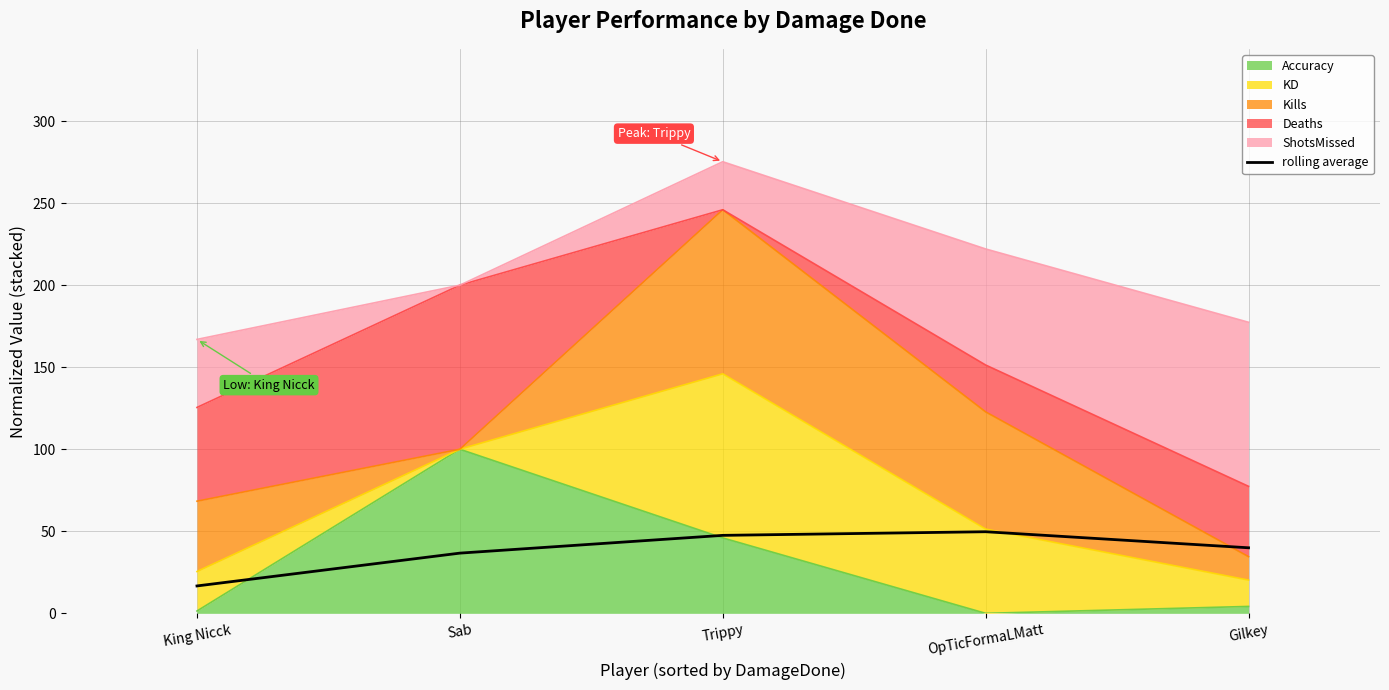

What is the average value?

38.1